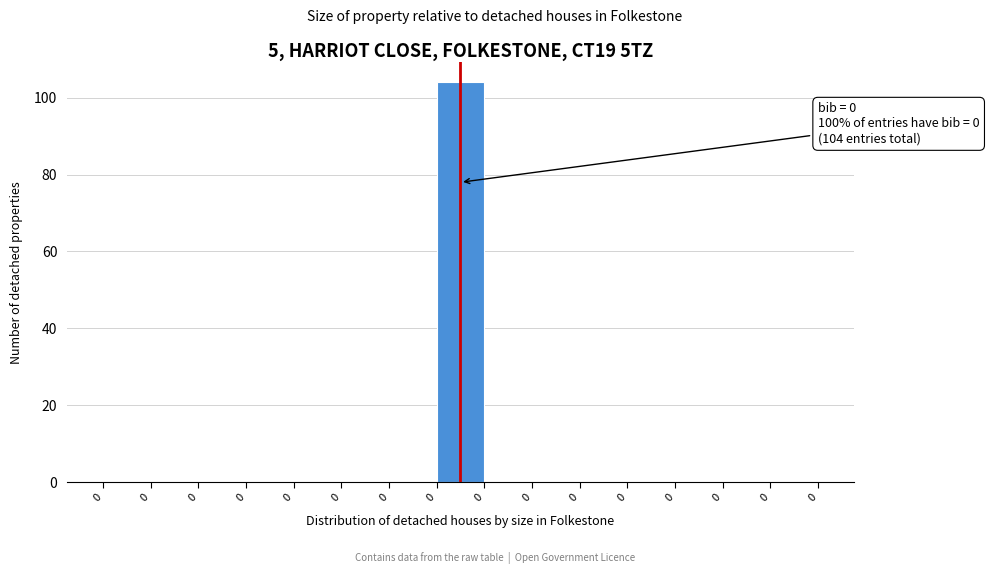

Count the number of categories in the chart.

15